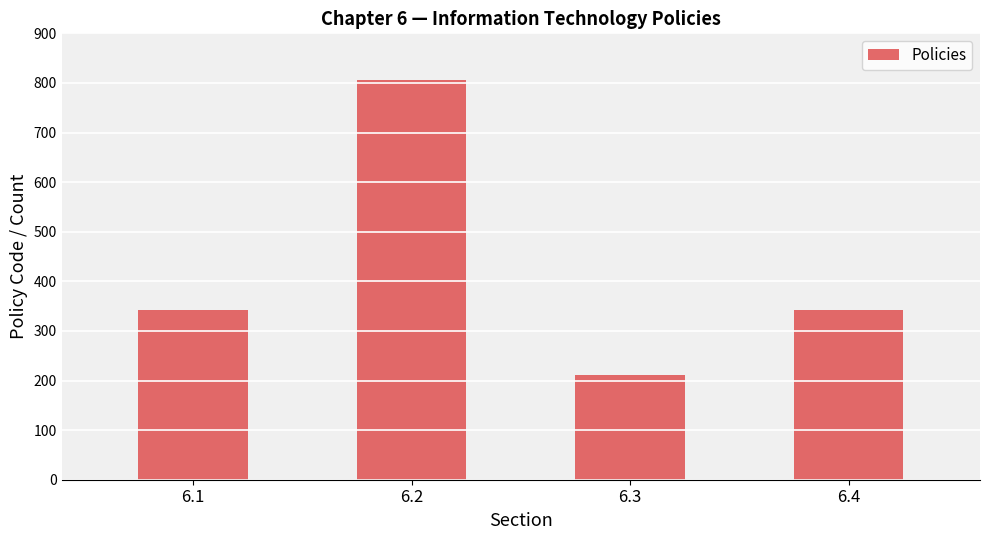

How many data points are less than 342?

1